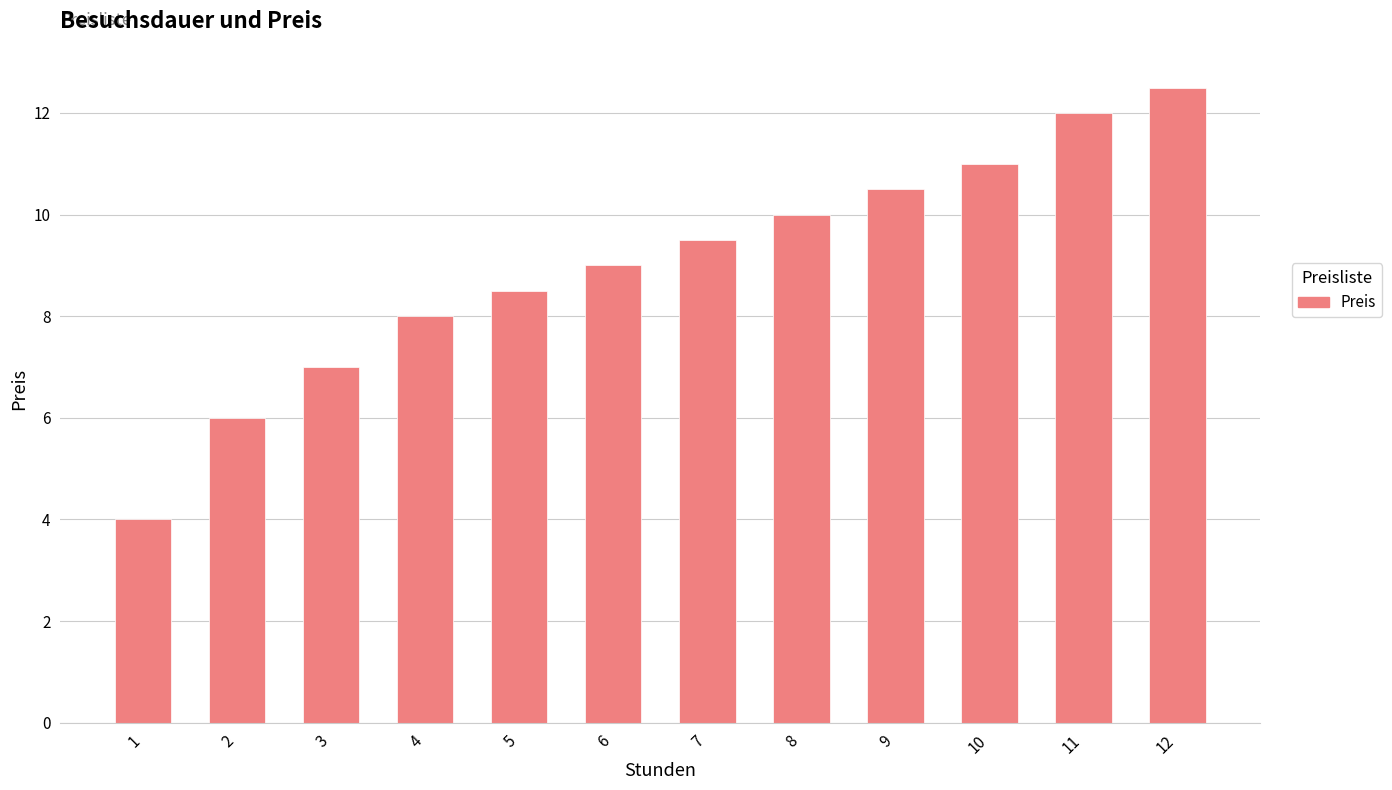

Count the number of data series in this chart.

1